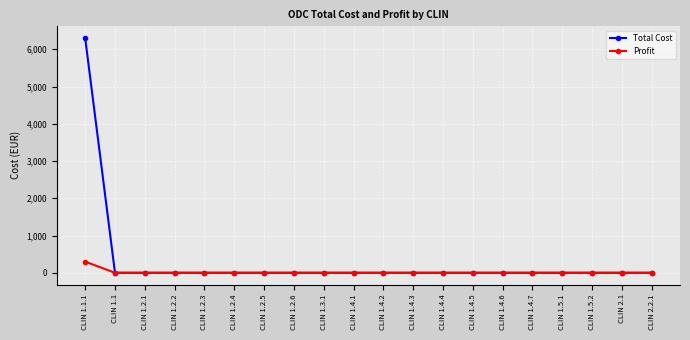

Does the chart display data point markers on the line(s)?

Yes